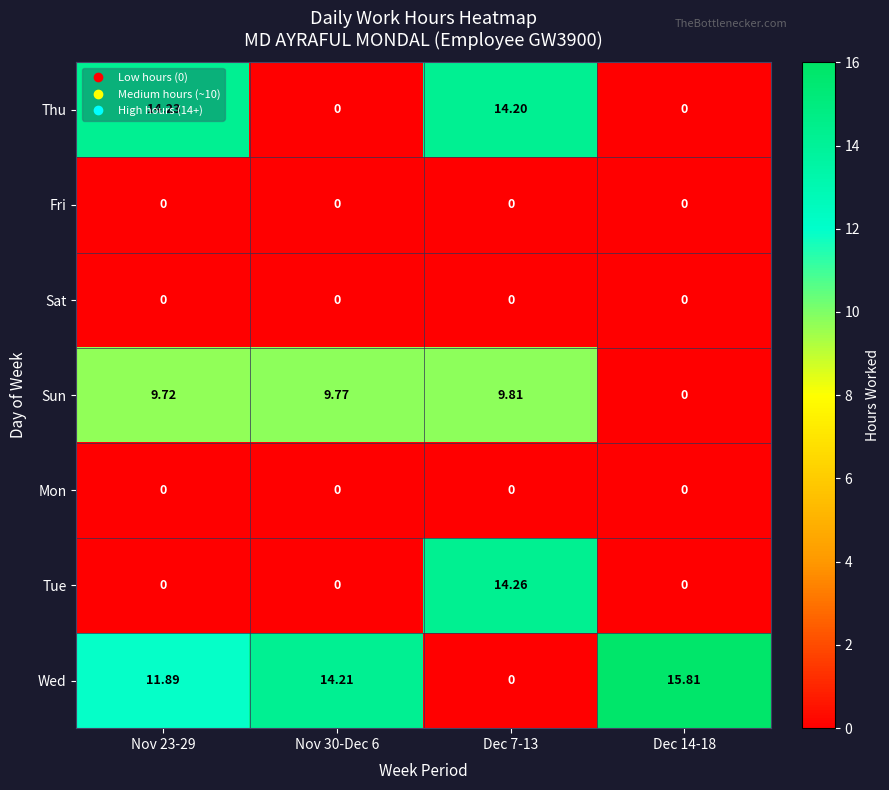

Which series has the largest total across all categories?

Wed